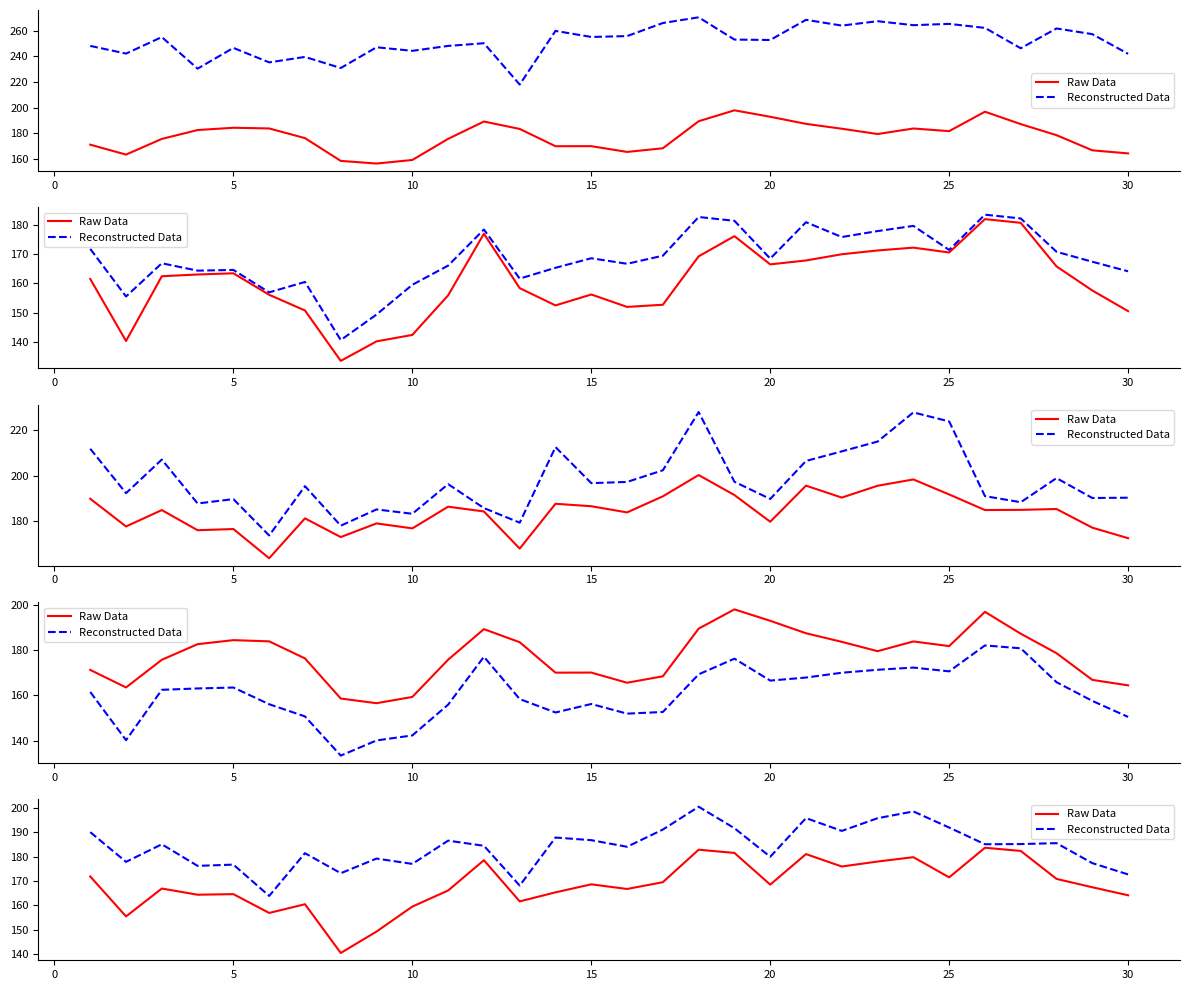

List the series in order of their overall mean, highest first.

Reconstructed Data, Raw Data